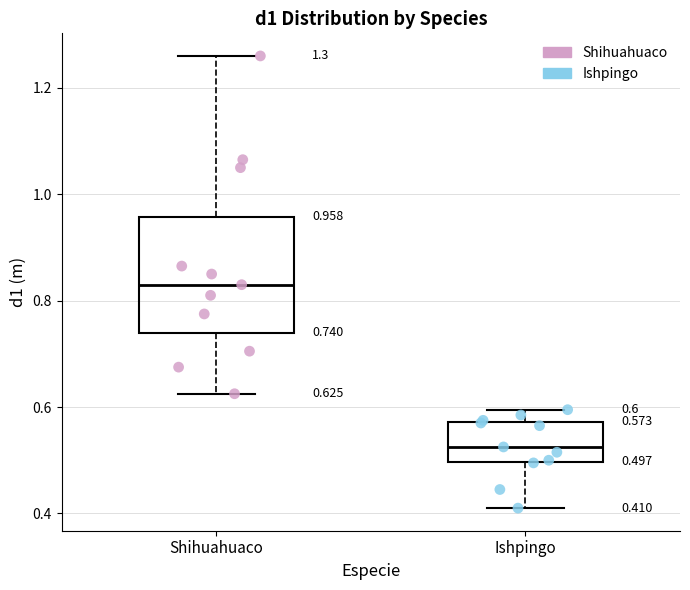

Comparing the boxes themselves (not the whiskers), which one is the tallest?

Shihuahuaco